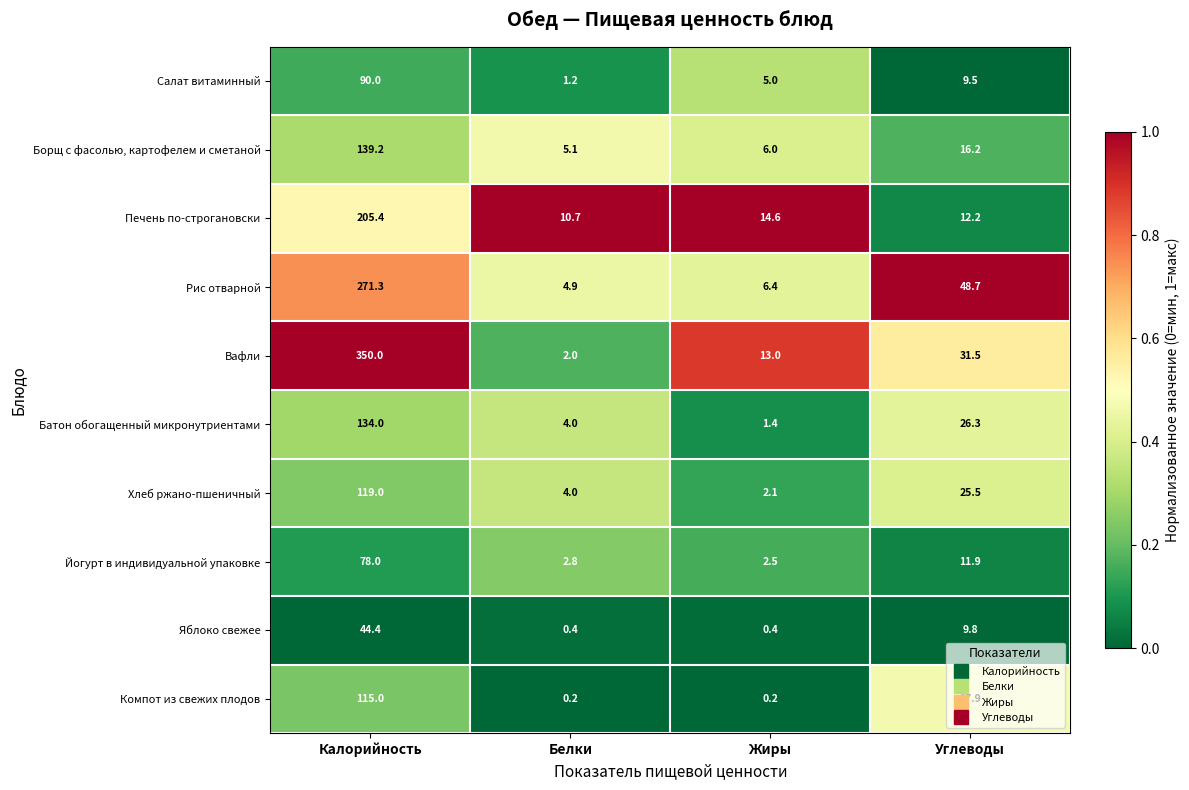

At which label is Батон обогащенный микронутриентами closest to 67?

Углеводы